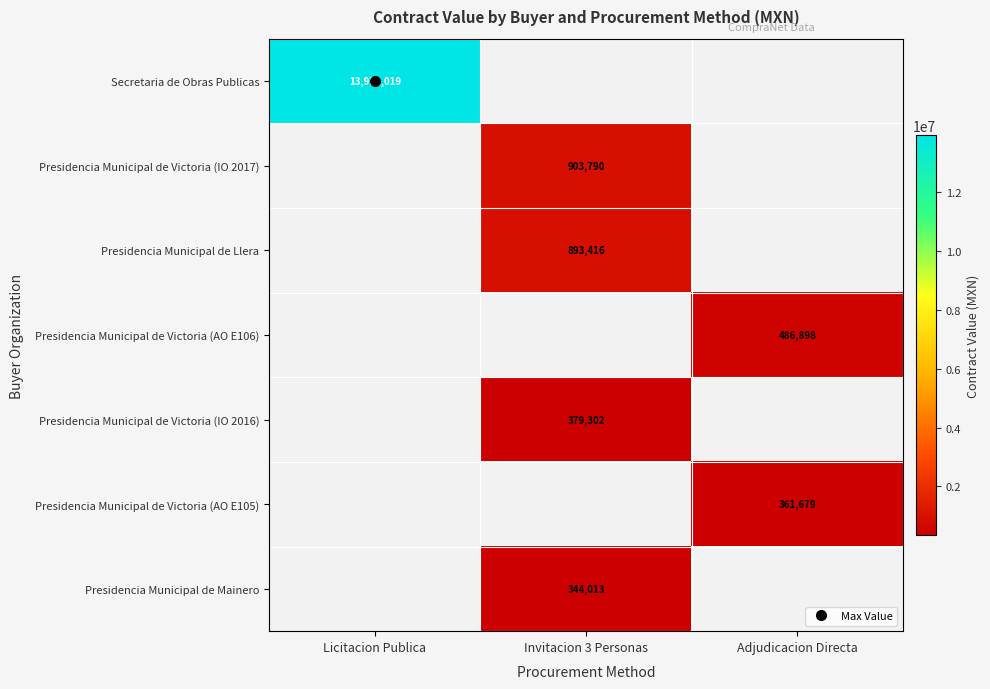

At Licitacion Publica, list the series in order from largest to smallest.

Secretaria de Obras Publicas, Presidencia Municipal de Victoria (IO 2017), Presidencia Municipal de Llera, Presidencia Municipal de Victoria (AO E106), Presidencia Municipal de Victoria (IO 2016), Presidencia Municipal de Victoria (AO E105), Presidencia Municipal de Mainero